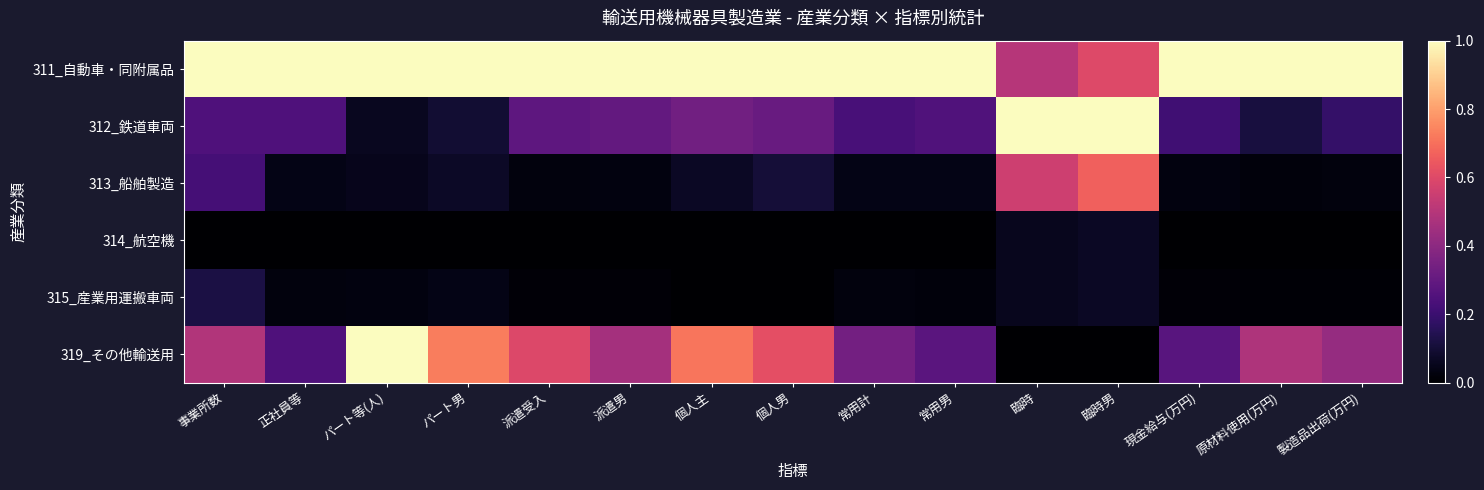

Which series has the largest range (max minus min)?

319_その他輸送用